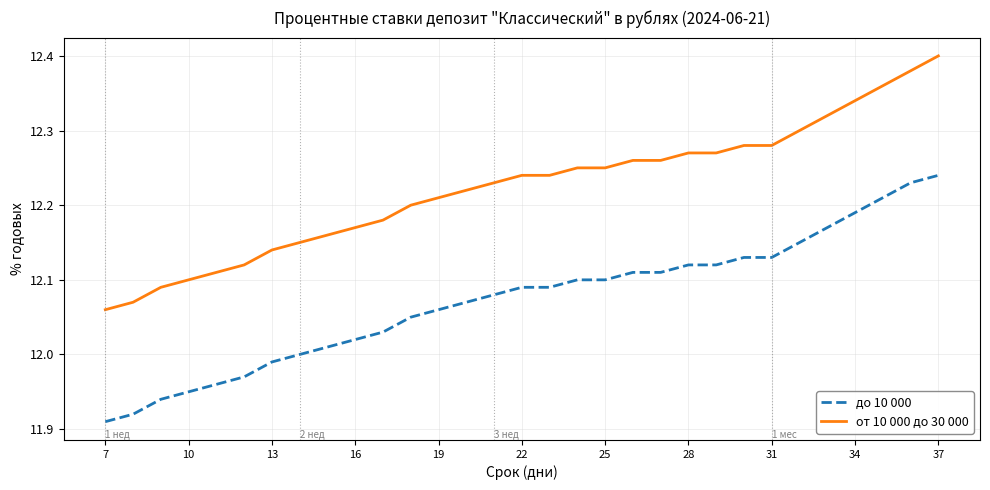

Does the chart display data point markers on the line(s)?

No